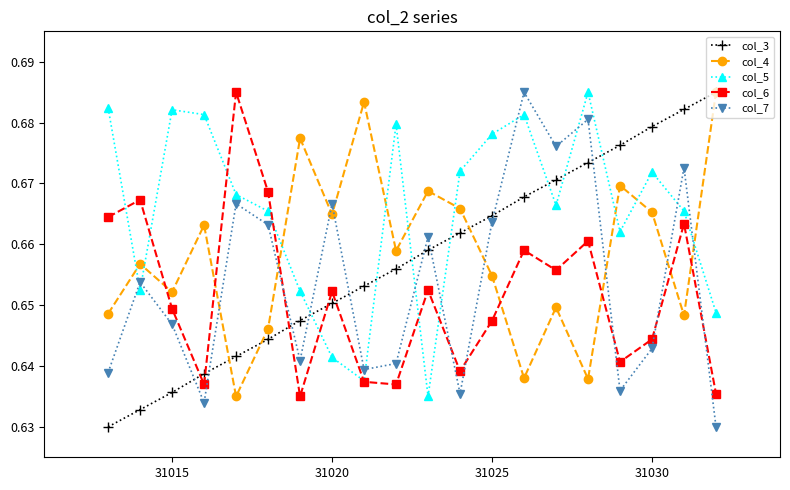

How many times do col_3 and col_7 cross each other?

9